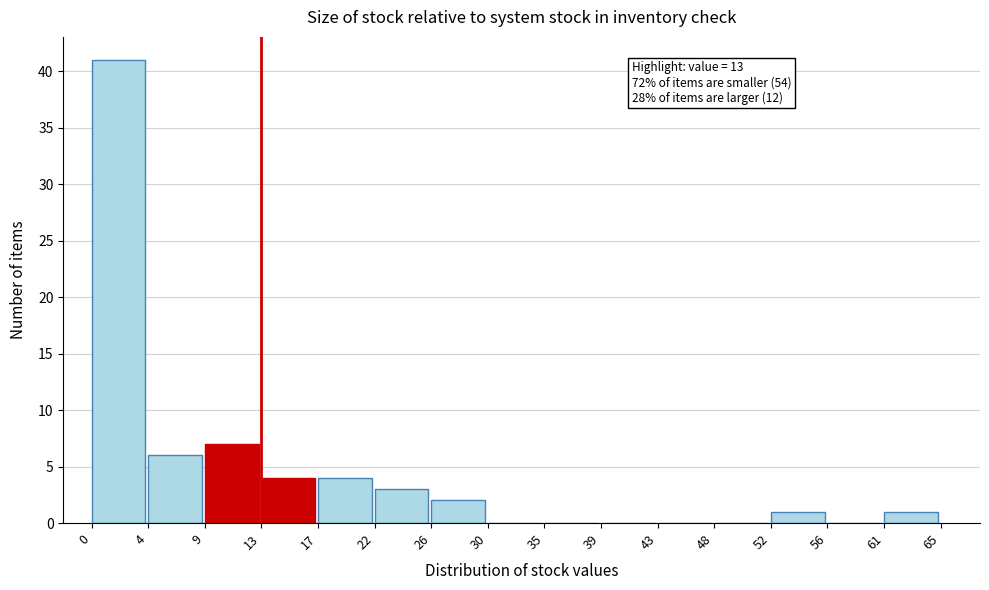

Over which range of the x-axis is the bar tallest?

0 to 4